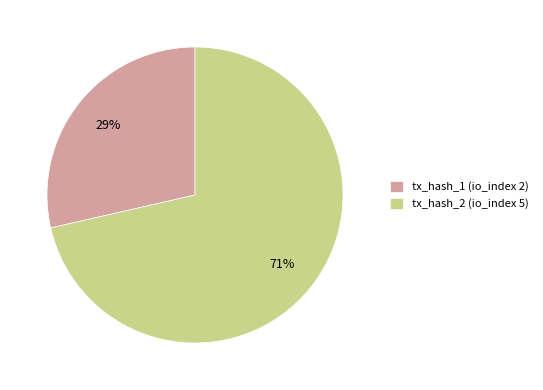

What is the ratio of the value at tx_hash_1 (io_index 2) to the value at tx_hash_2 (io_index 5)?

0.4